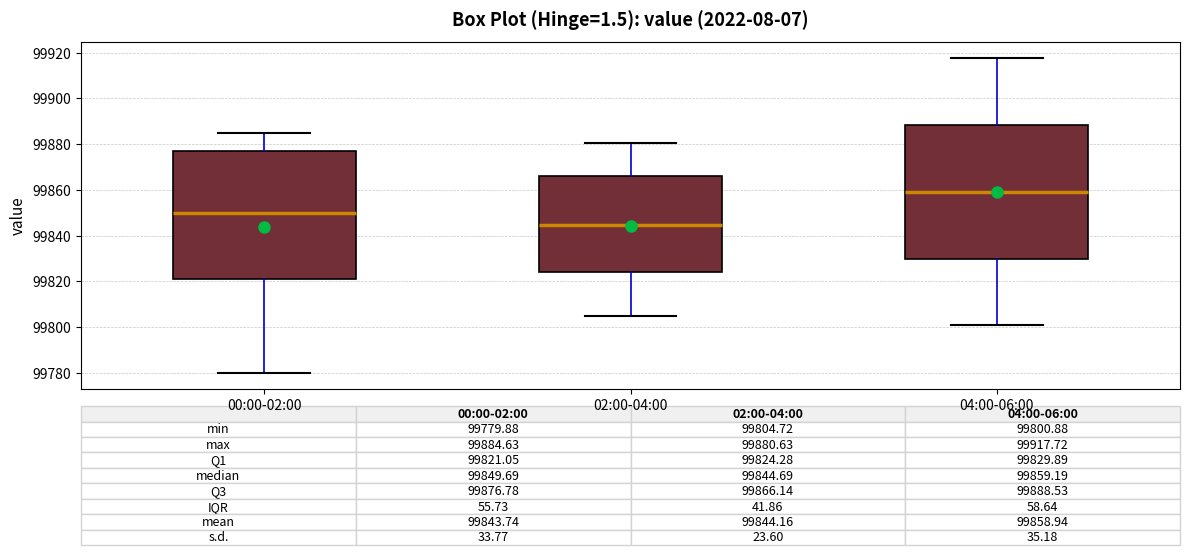

Which box's median line is the highest?

04:00-06:00